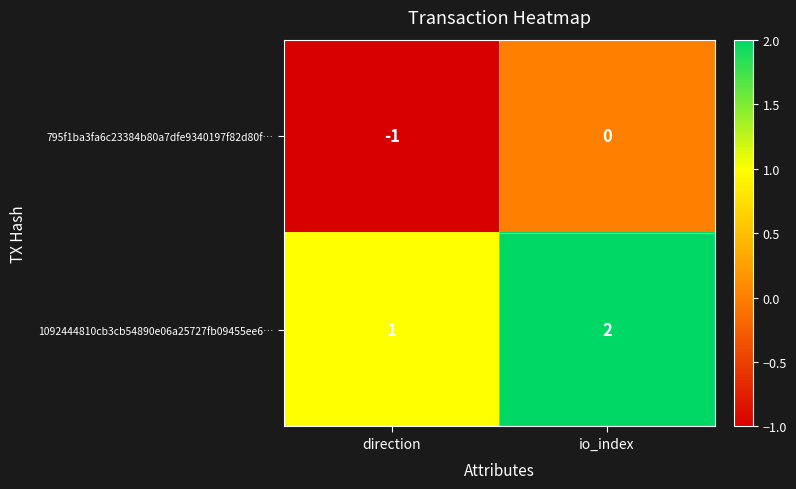

What is the sum of the 1092444810cb3cb54890e06a25727fb09455ee6… values at direction and io_index?

3